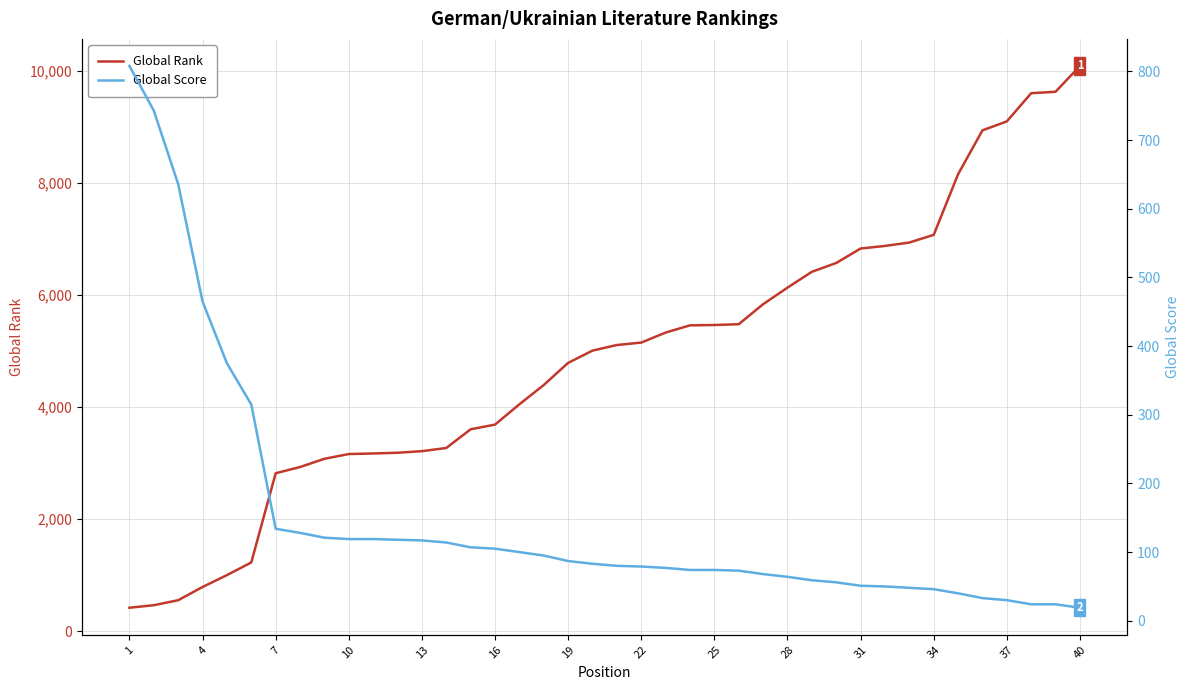

Which series reaches the maximum Y coordinate?

Global Rank